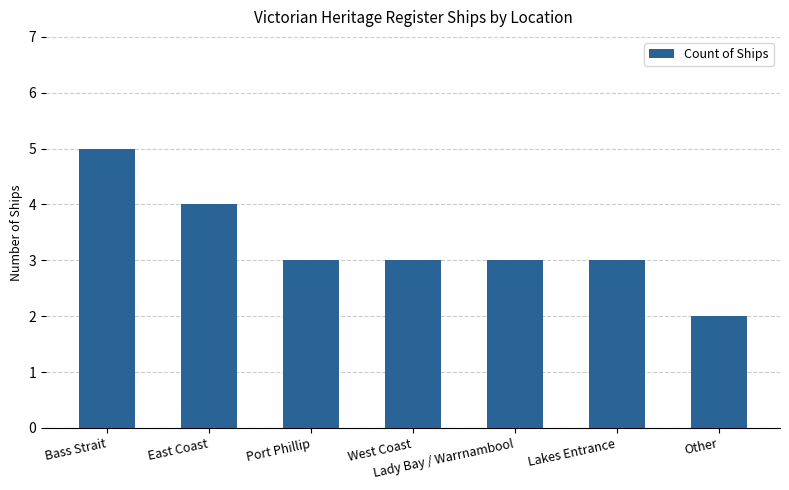

Are the bars horizontal?

No